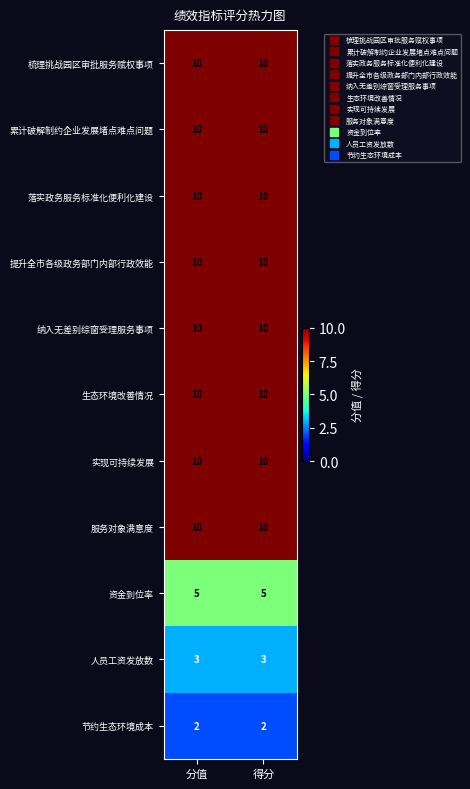

What is the total value across all series at 分值?

90